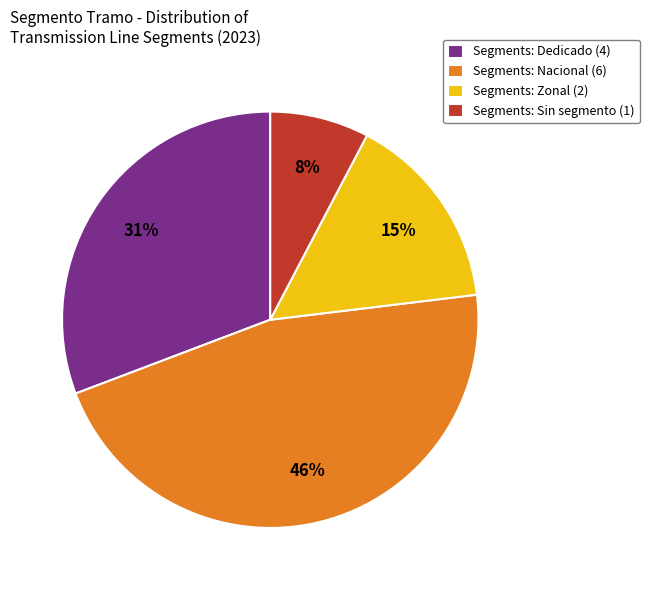

To the nearest percent, what is the average slice percentage?

25%